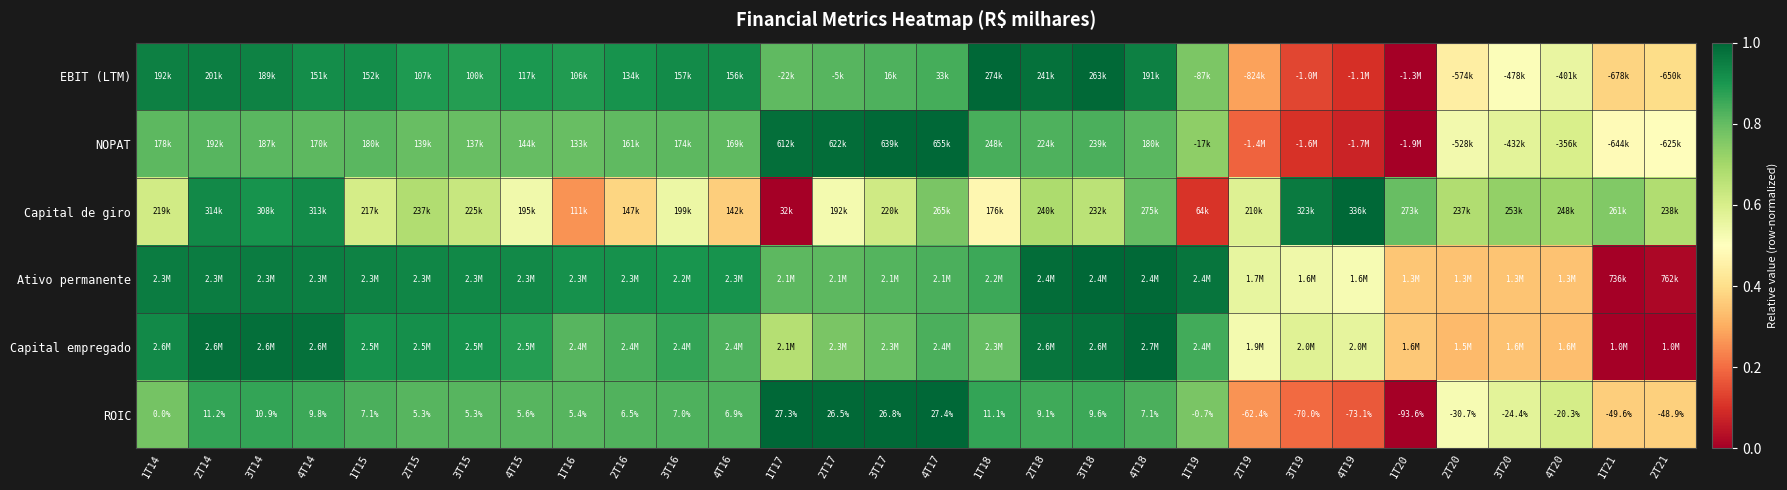

Rank the series at 1T19 from highest to lowest value.

Ativo permanente, Capital empregado, ROIC, EBIT (LTM), NOPAT, Capital de giro